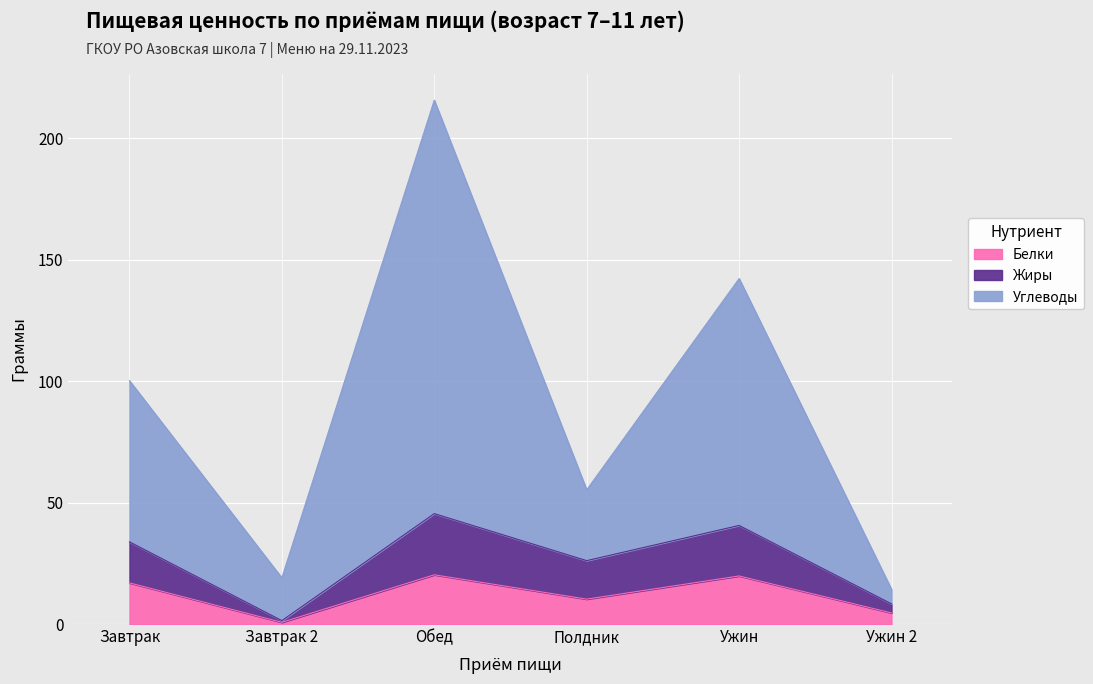

How many data points in Белки are less than 16?

3